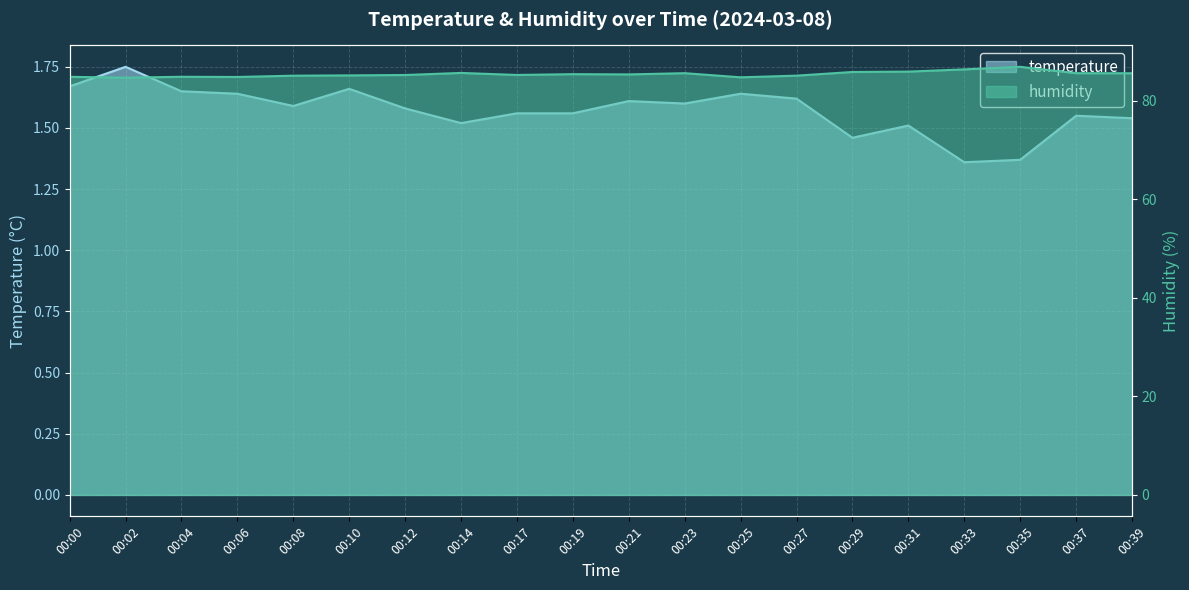

Reading right to left, what are all the values shown in this chart?

temperature: 1.5	1.6	1.4	1.4	1.5	1.5	1.6	1.6	1.6	1.6	1.6	1.6	1.5	1.6	1.7	1.6	1.6	1.6	1.8	1.7
humidity: 85.6	85.6	86.9	86.3	85.9	85.8	85.1	84.7	85.6	85.3	85.4	85.2	85.6	85.2	85.1	85.1	84.8	84.8	84.7	84.8